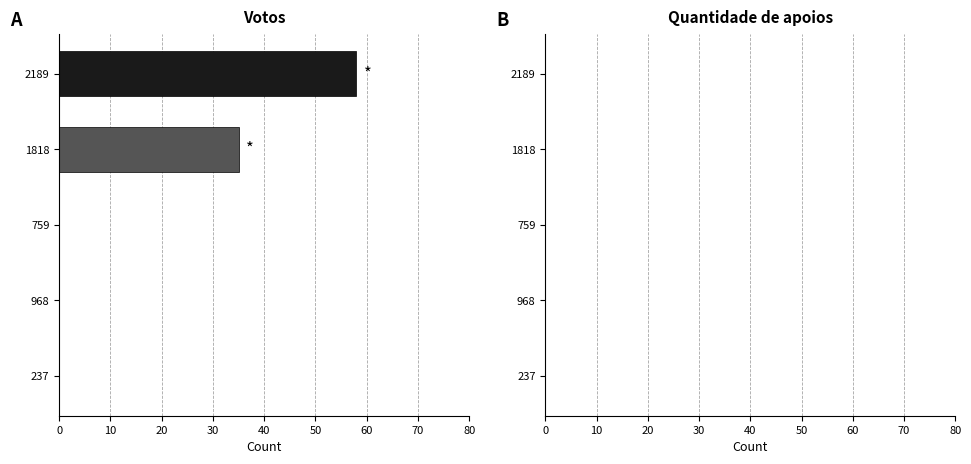

How many data points does each series have?

5